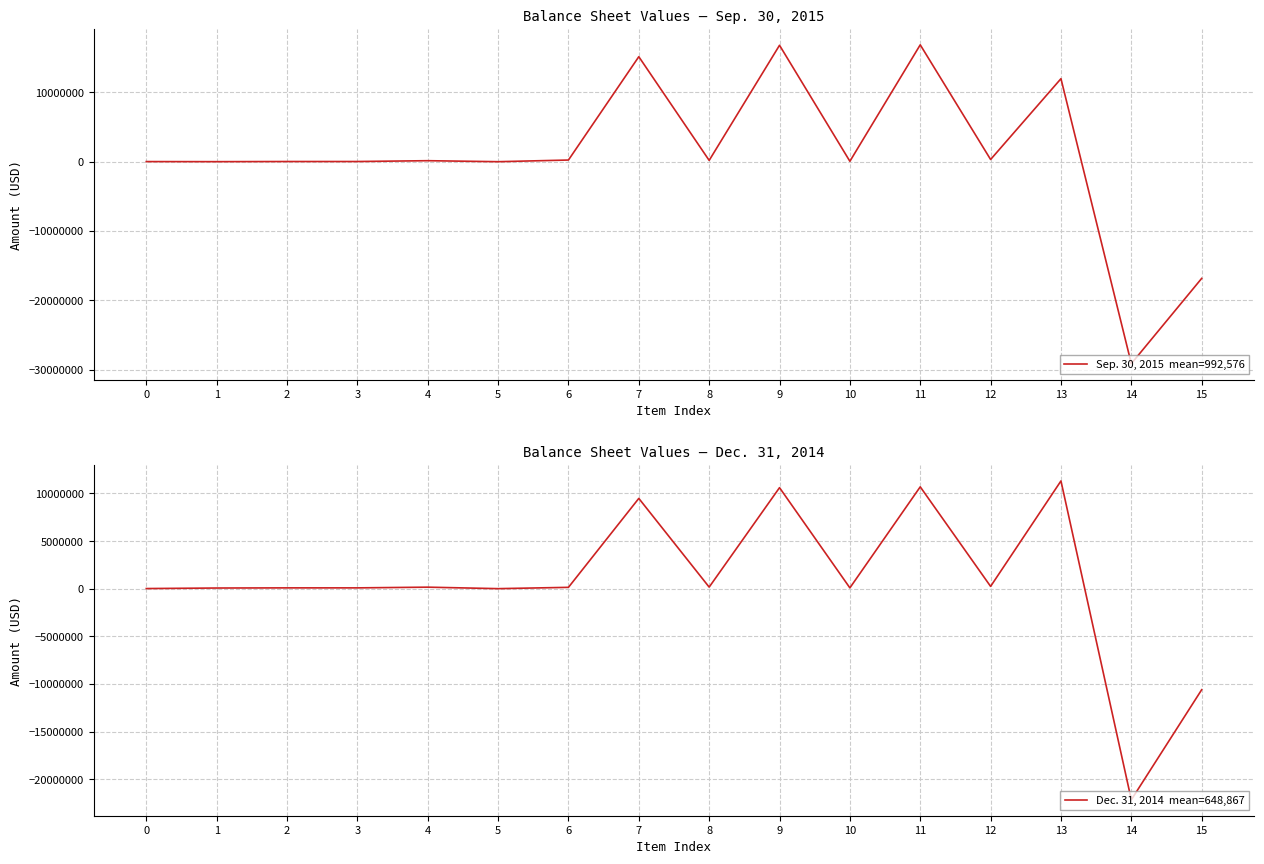

Reading left to right, extract all data points from this chart.

Sep. 30, 2015: 20303	9108	29411	29802	147701	4082	242881	15146829	191500	16794996	63897	16858893	321499	11976502	-29127092	-16829091
Dec. 31, 2014: 15447	70593	86040	86587	160270	5223	141434	9476605	166500	10604231	86117	10690348	241186	11309228	-22154175	-10603761